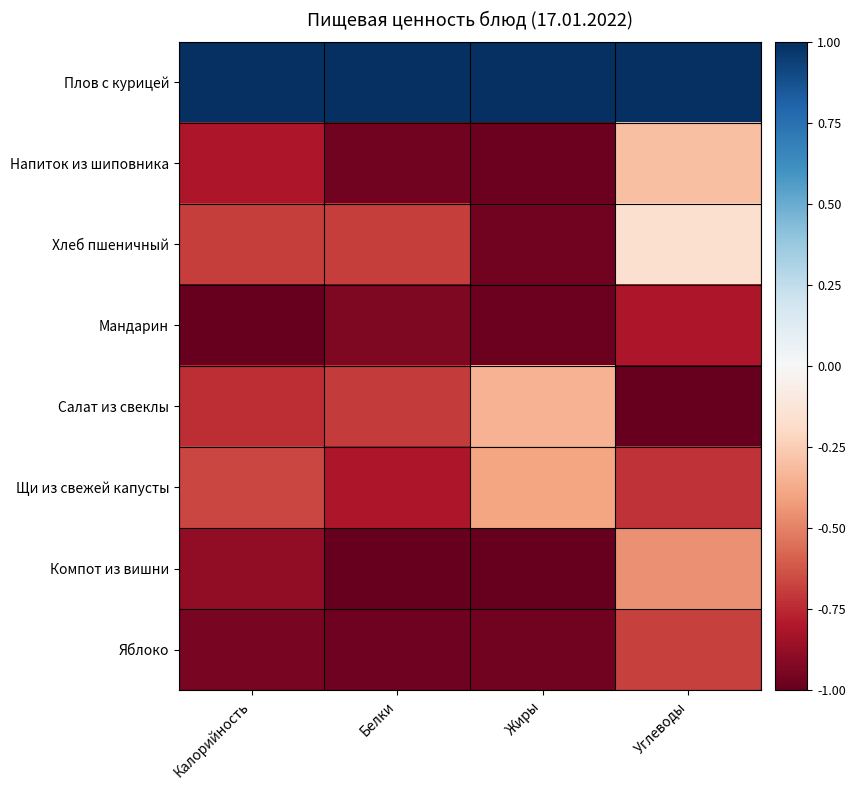

Between Углеводы and Жиры, which is larger?

Углеводы